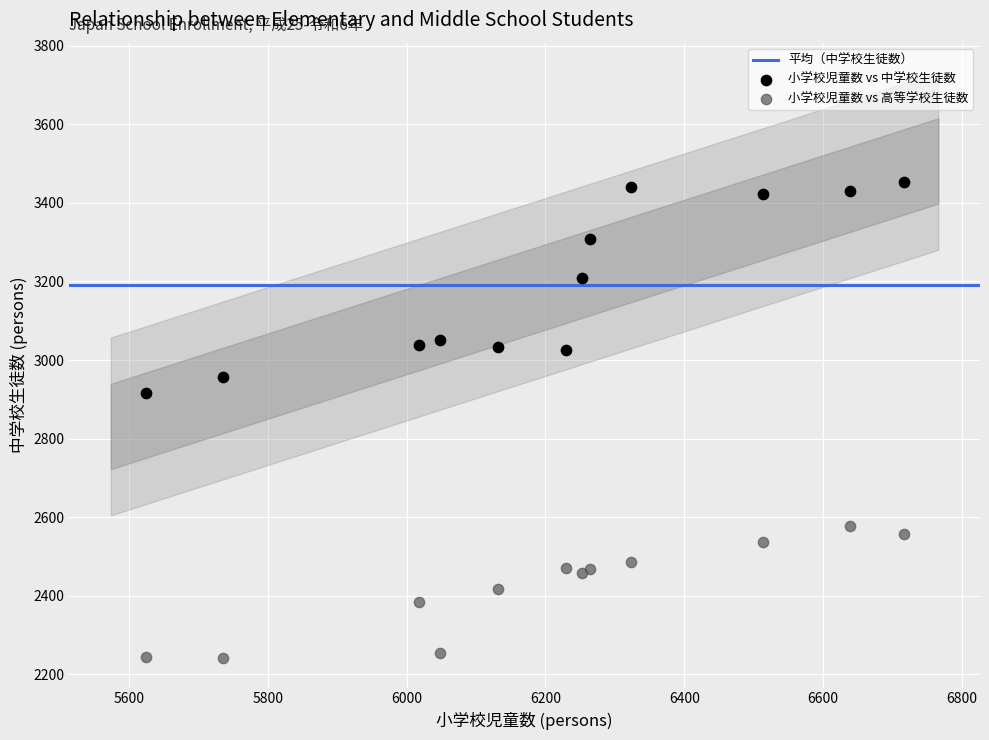

Across all series, what Y value is closest to 2847?

2916